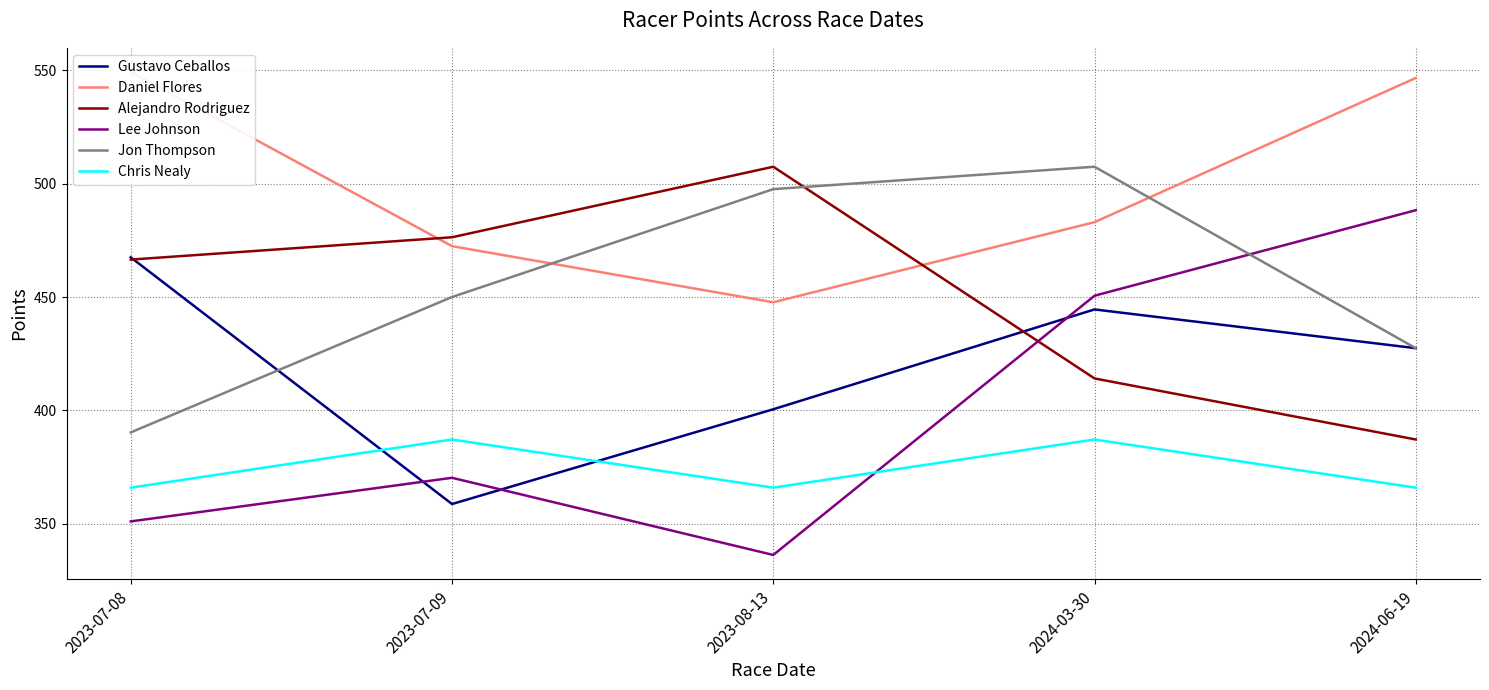

Which category has the lowest value across all series?

2023-08-13